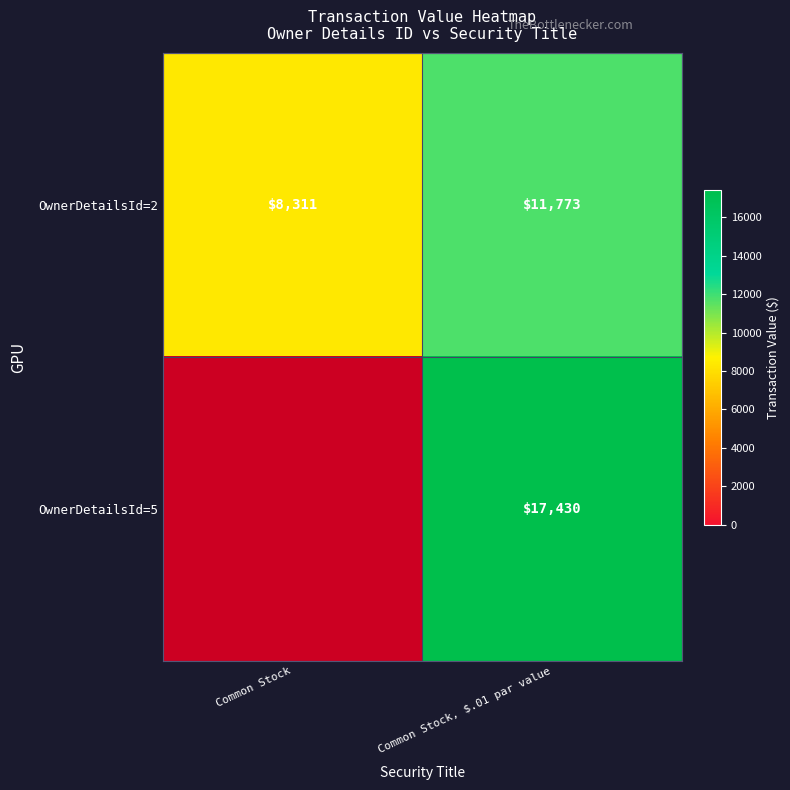

List the labels in order of row_0 value, smallest first.

Common Stock, Common Stock, $.01 par value